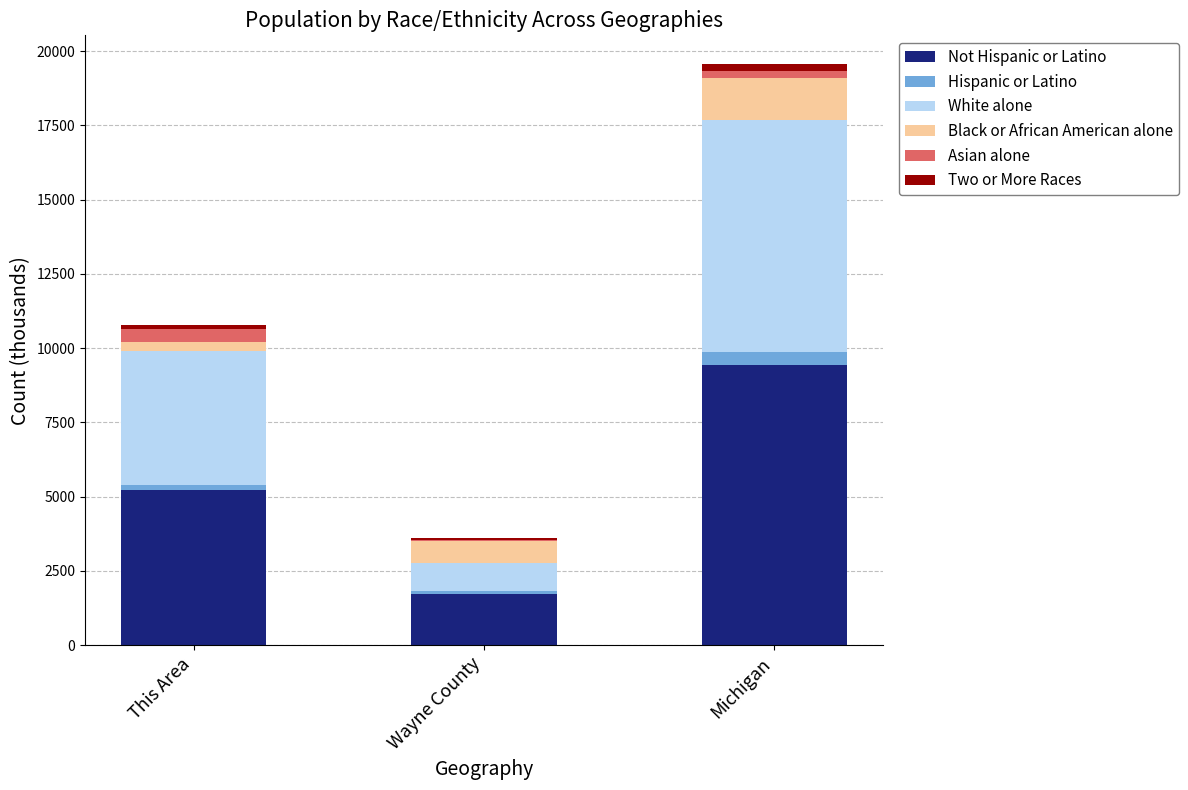

Count the number of data series in this chart.

6